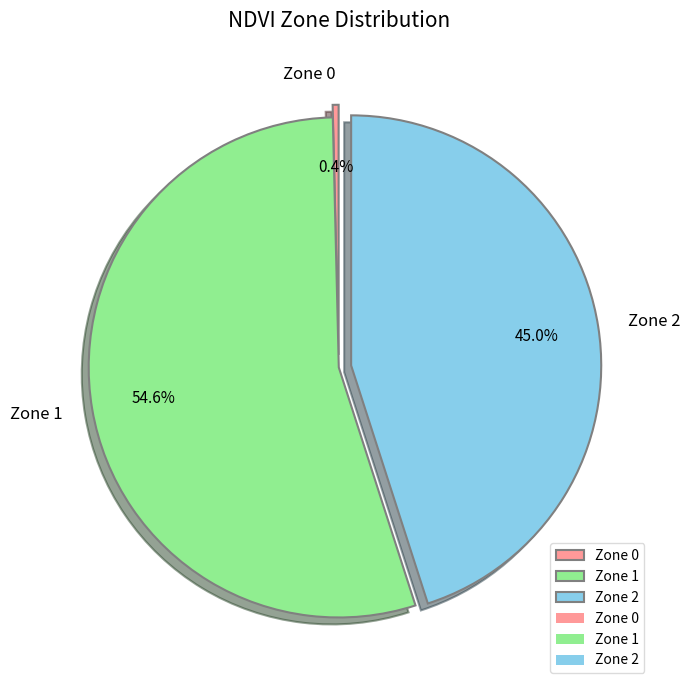

The Zone 1 slice represents 68% of the pie. True or false?

False